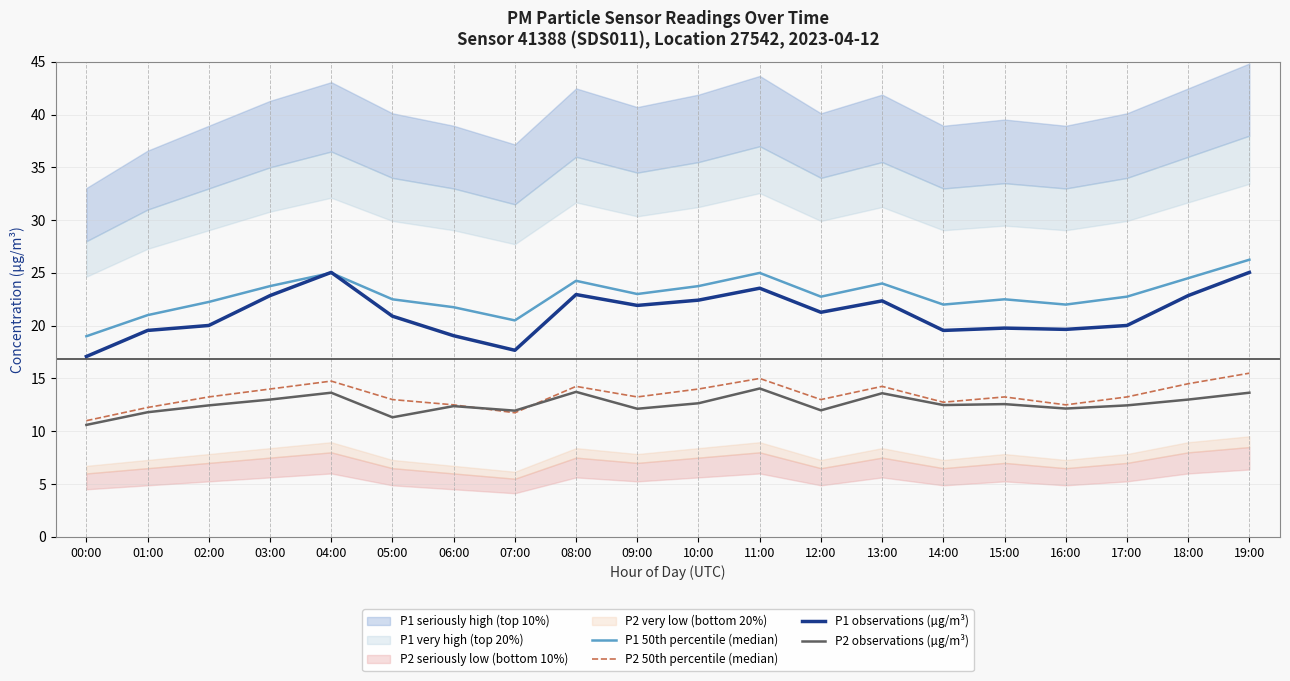

What is the difference between the P2 observations (µg/m³) values at 19:00 and 16:00?

1.5